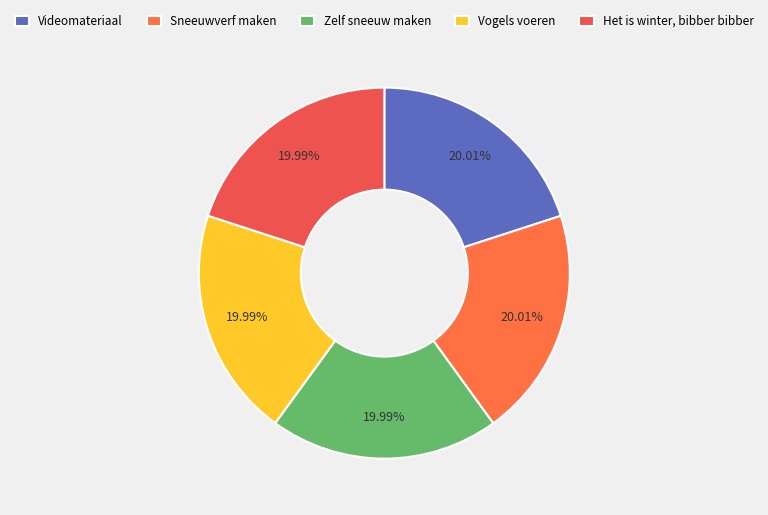

The Het is winter, bibber bibber slice represents 20% of the pie. True or false?

True